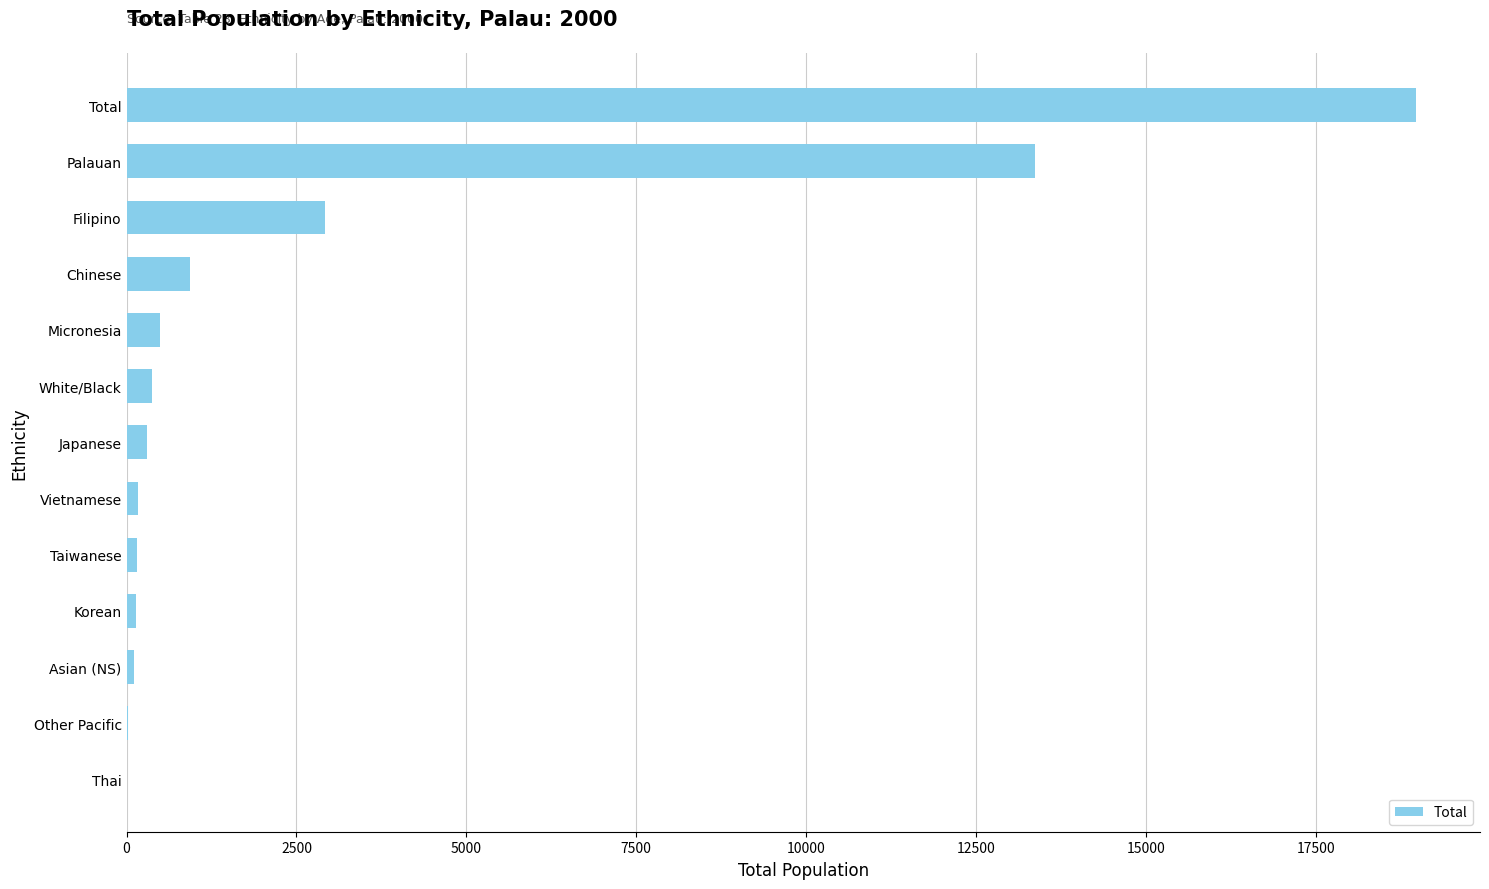

What is the maximum value shown in the chart?

18966